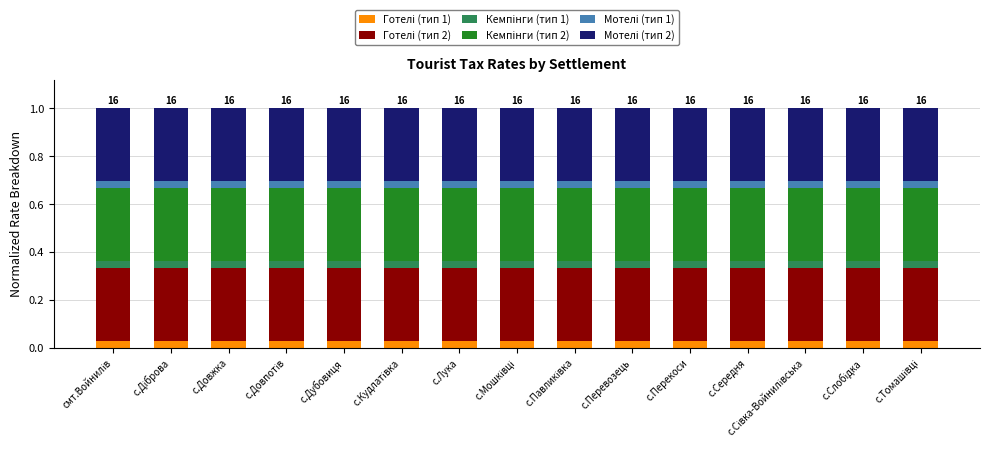

Which category has the lowest value in the Готелі (тип 1) series?

смт.Войнилів